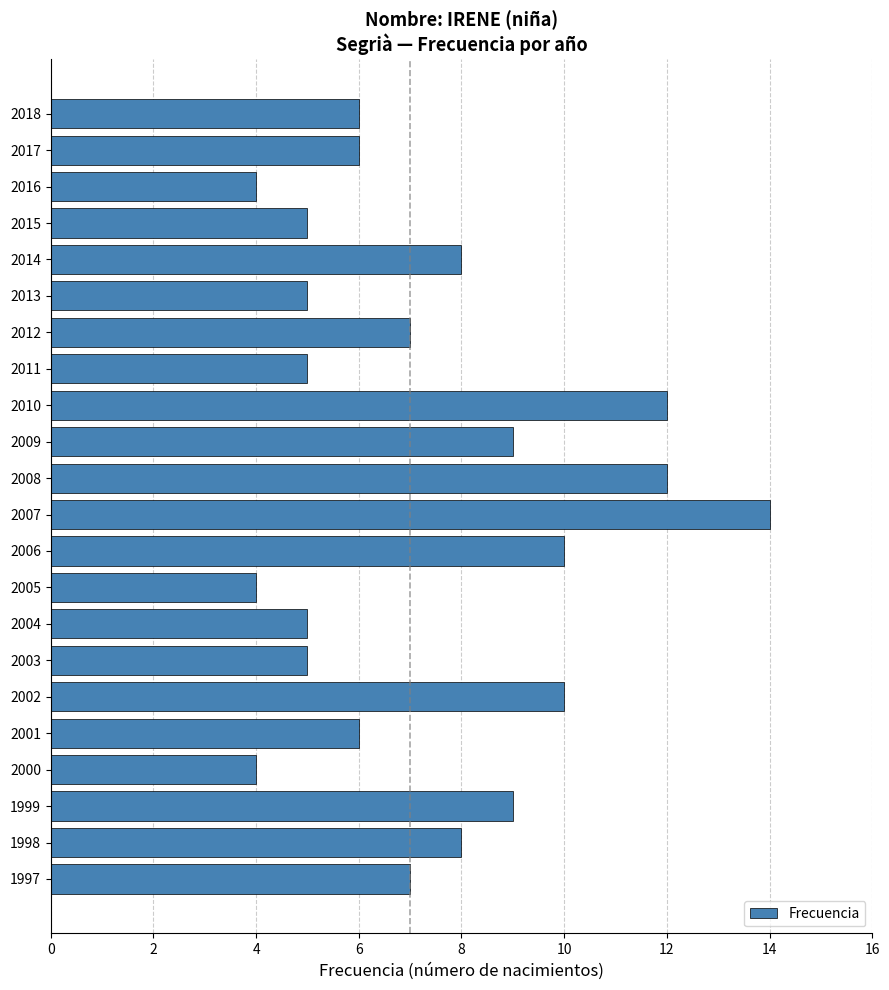

What is the value of the 15th bar from the top?

5